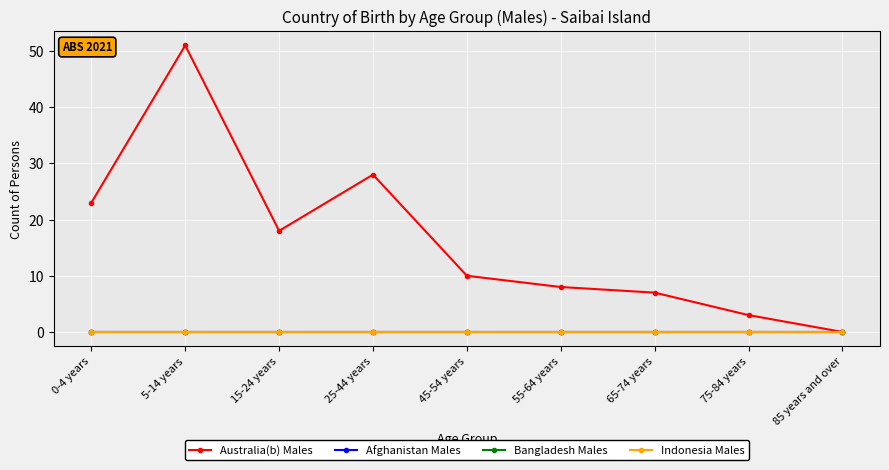

Where is Afghanistan Males nearest to the value 0?

0-4 years